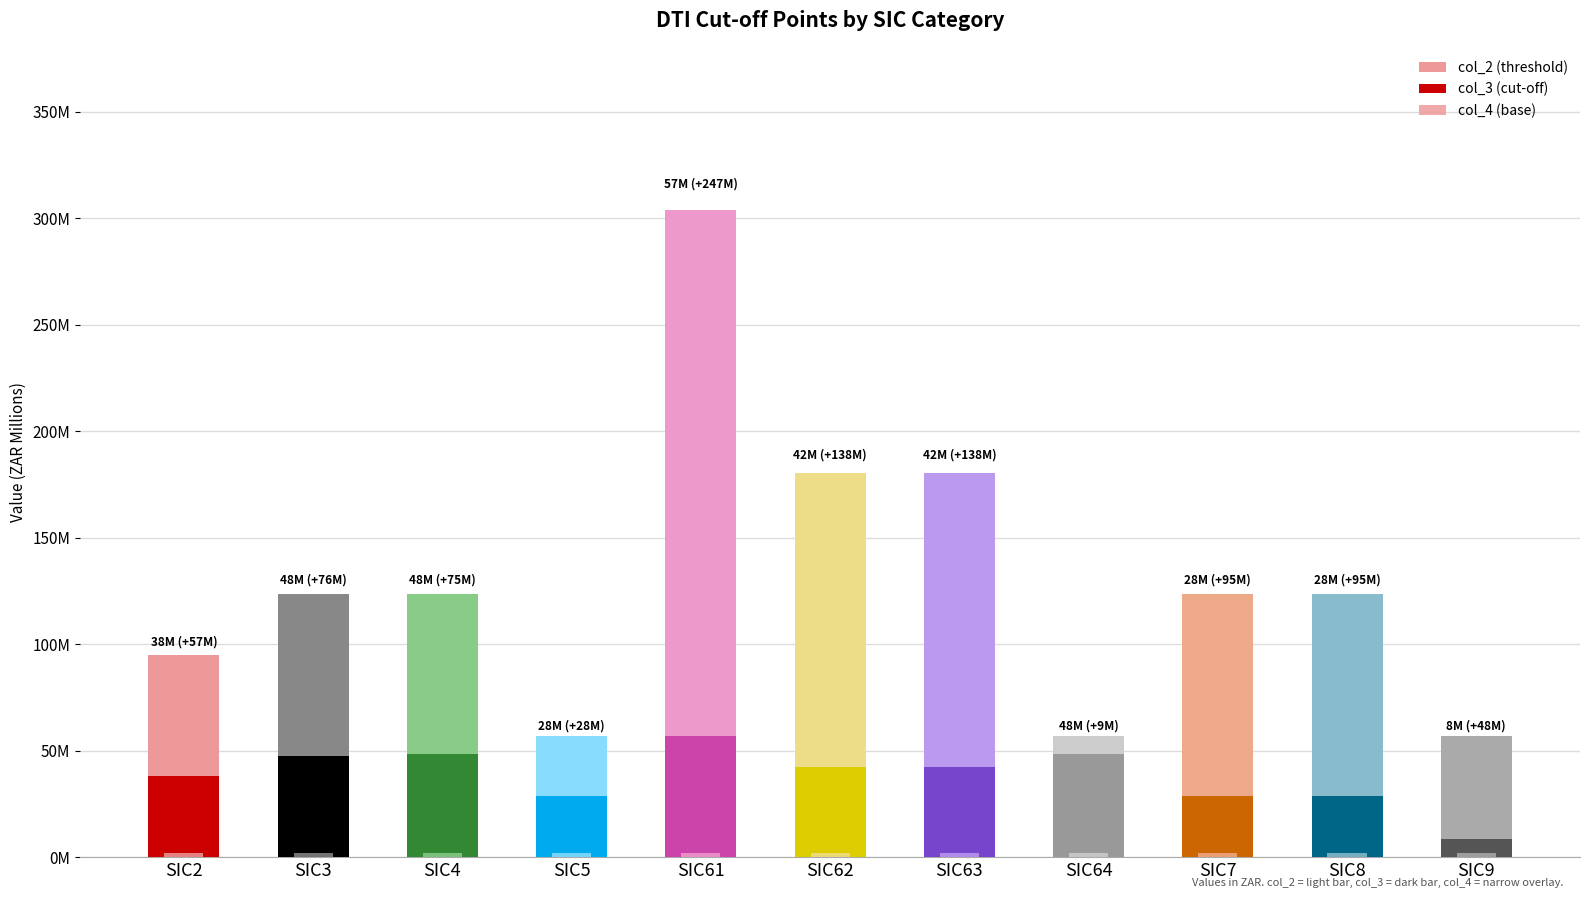

What is the difference between the maximum and minimum values in the col_2 series?

247000000